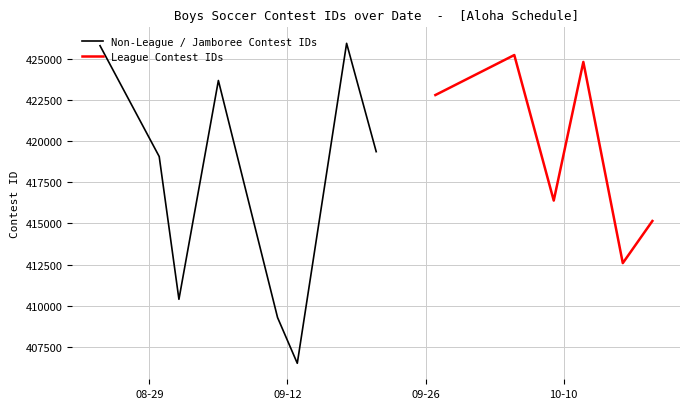

Is this an area chart (filled region under the line)?

No